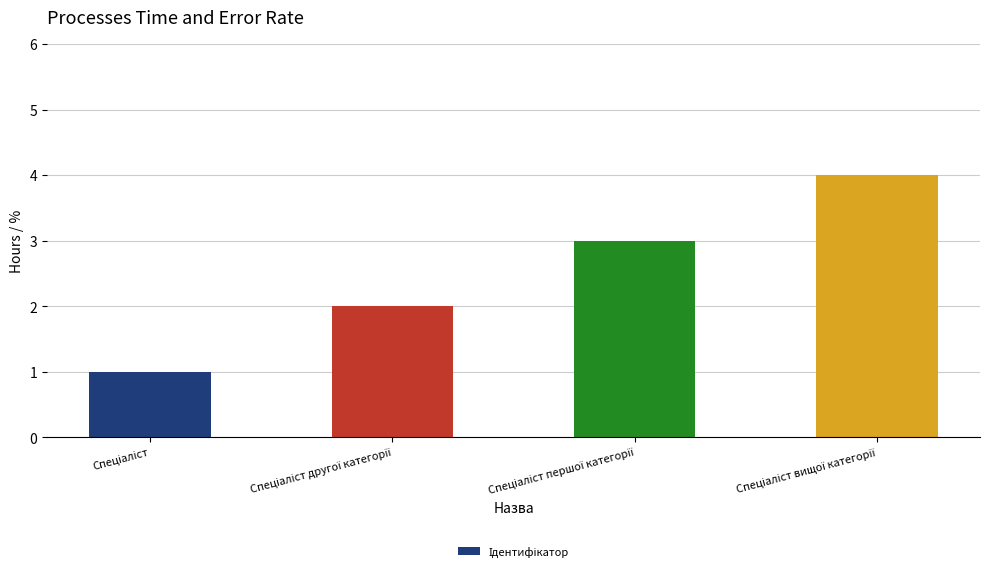

What is the sum of all values?

10